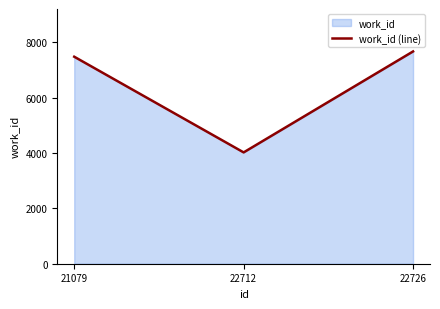

Reading left to right, extract all data points from this chart.

21079=7483	22712=4024	22726=7673